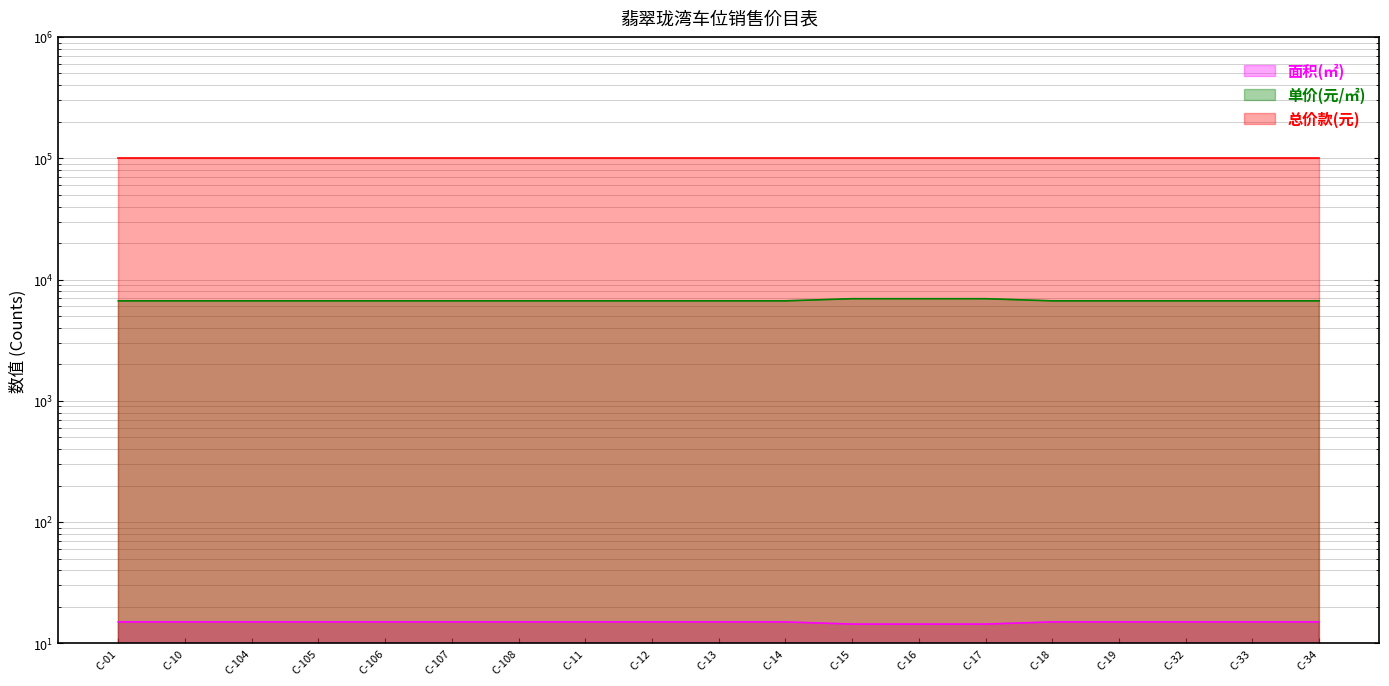

What is the sum of all 单价(元/㎡) values?

127500.0